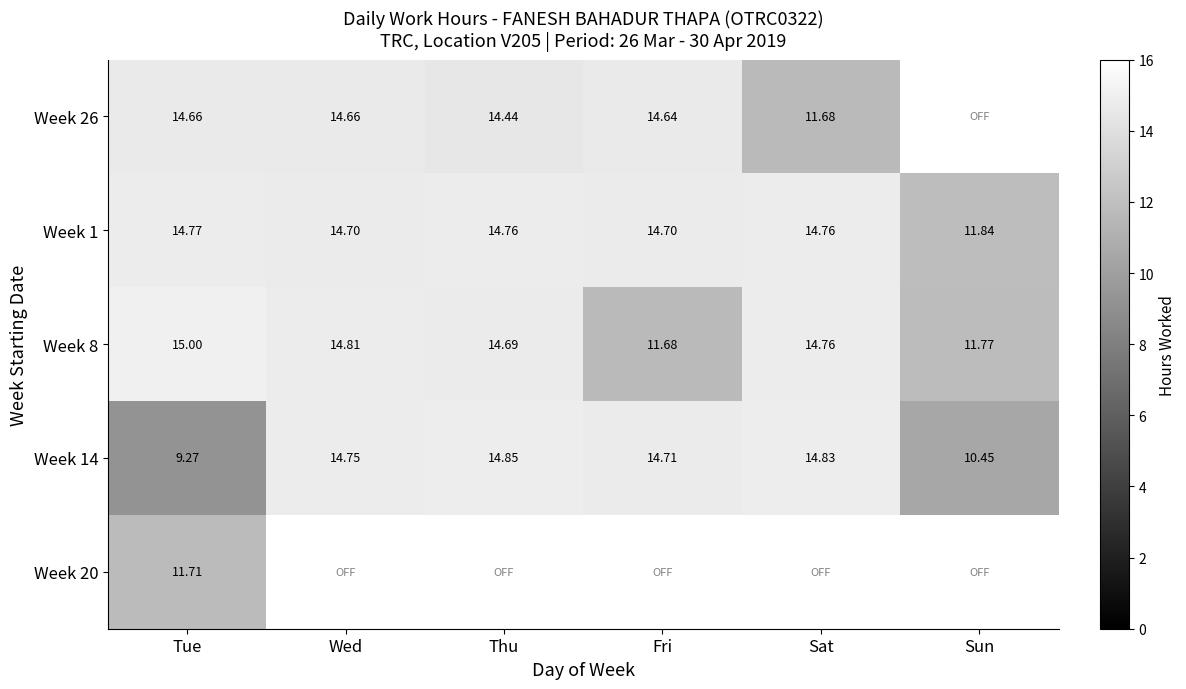

At which category is the sum across all series the highest?

Tue